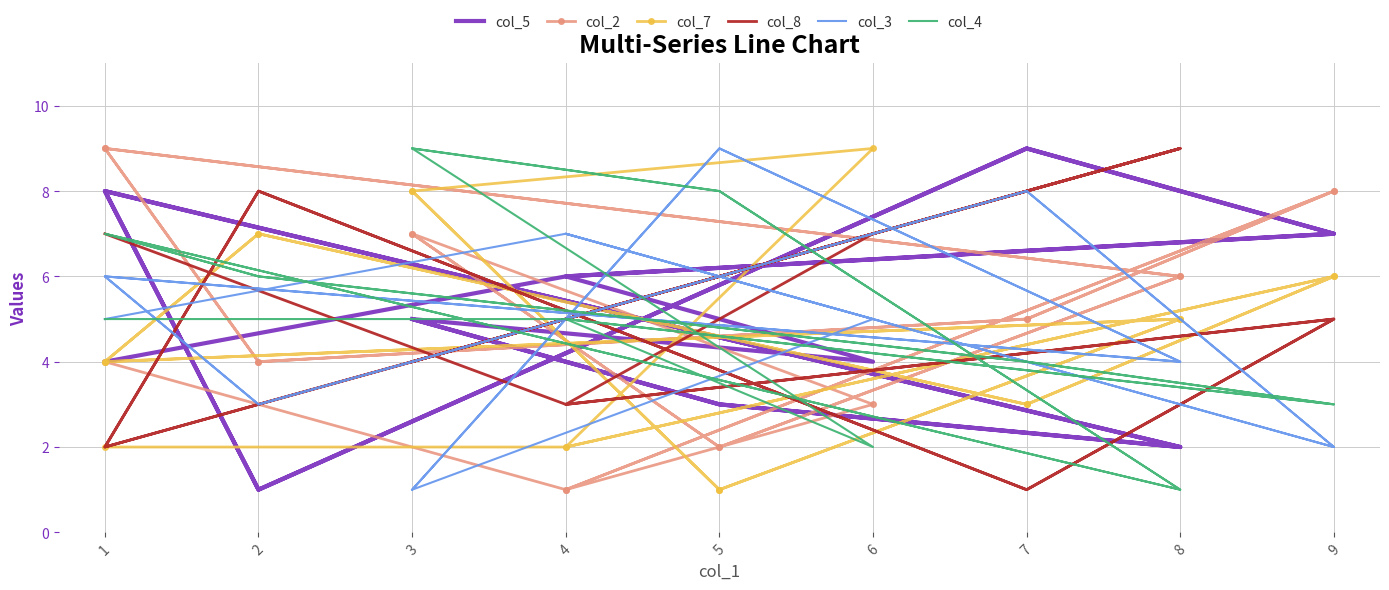

How many times do col_5 and col_3 cross each other?

11